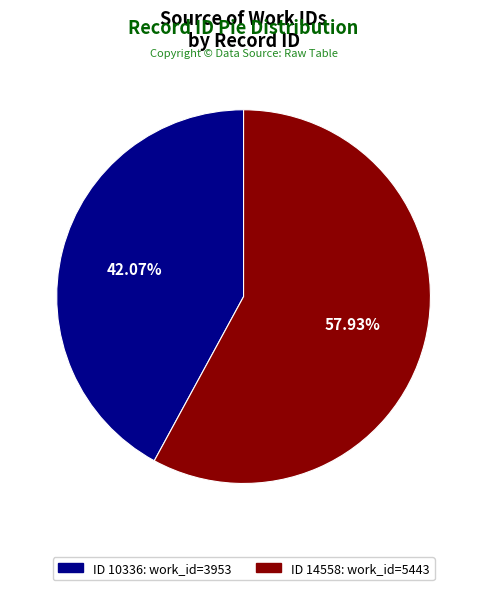

Count the number of slices in the pie.

2